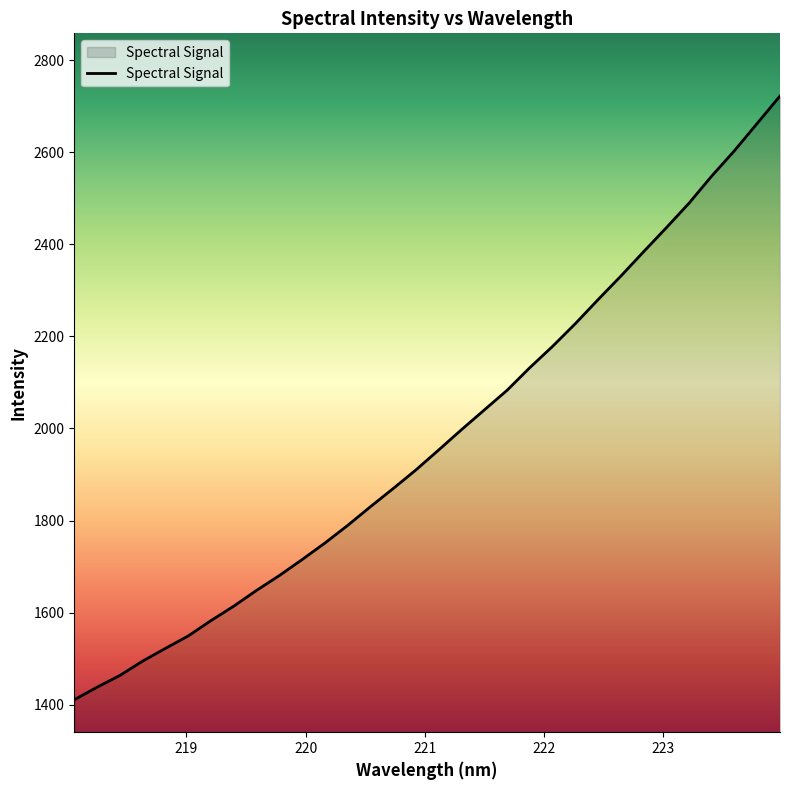

What is the greatest value displayed?

2722.0